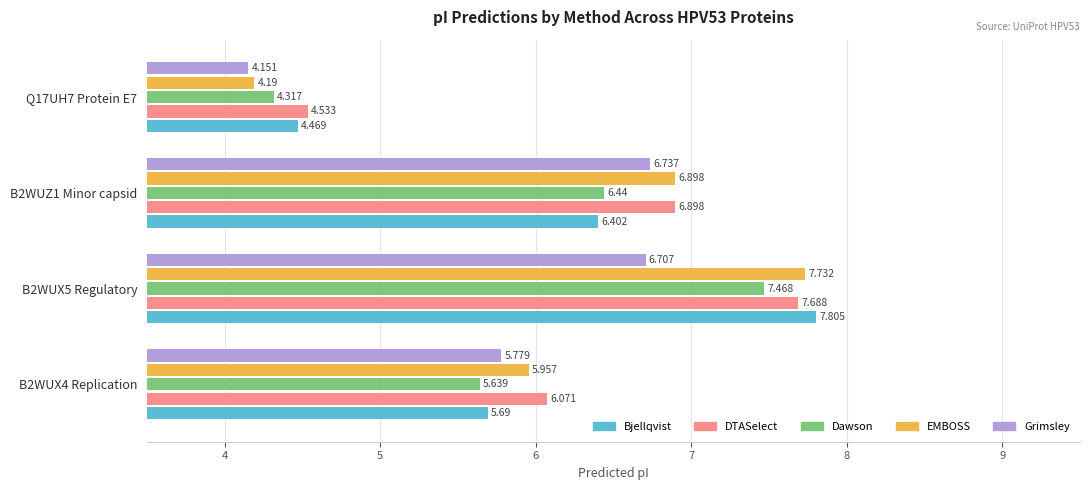

Which series has the largest total across all categories?

DTASelect